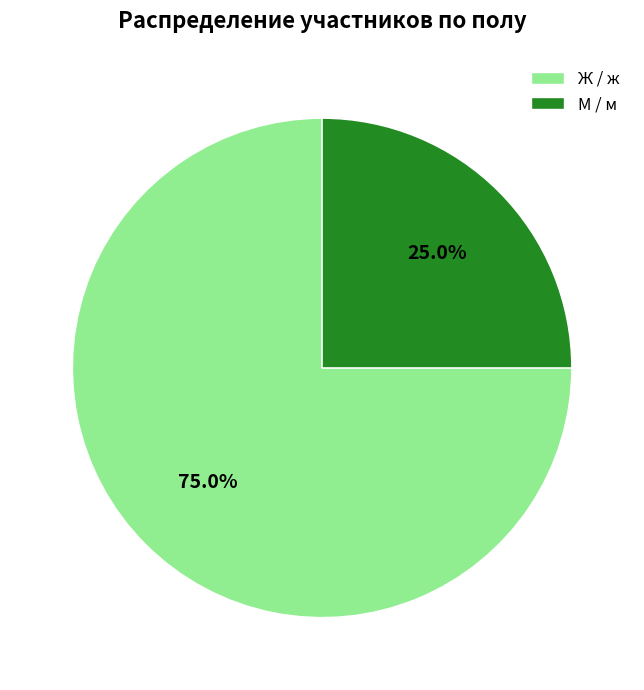

To the nearest percent, what is the difference between the Ж / ж and М / м slice percentages?

50%